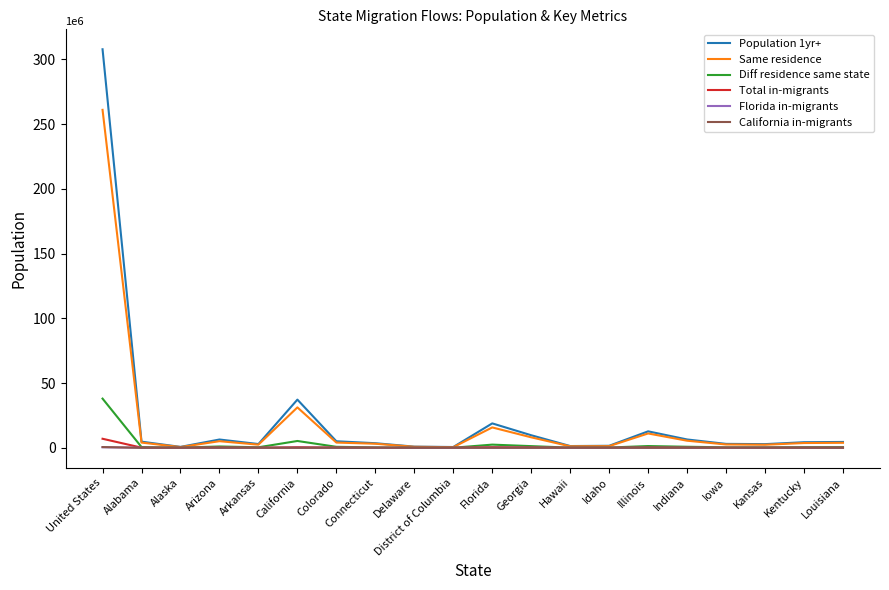

What is the sum of all Florida in-migrants values?

590839